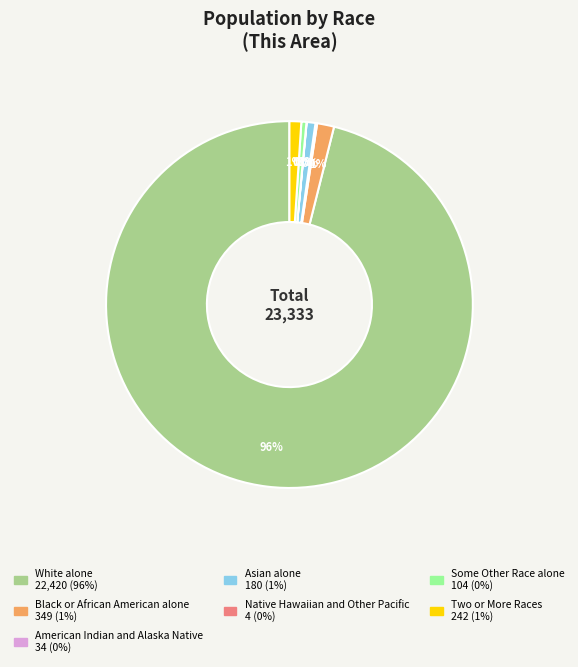

Between Two or More Races and Some Other Race alone, which is larger?

Two or More Races